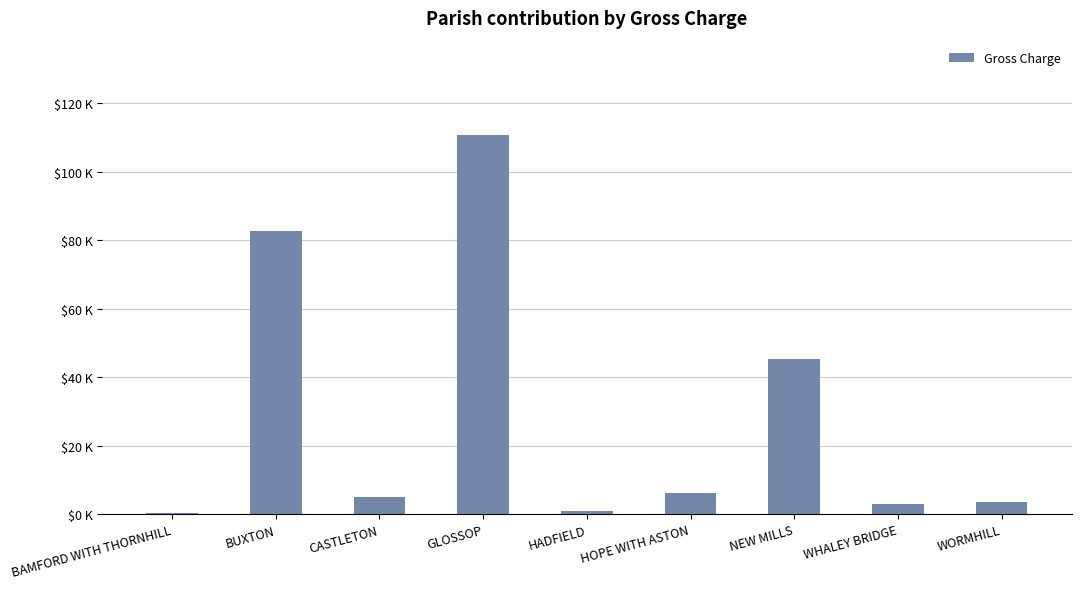

List the labels in order of value, smallest first.

BAMFORD WITH THORNHILL, HADFIELD, WHALEY BRIDGE, WORMHILL, CASTLETON, HOPE WITH ASTON, NEW MILLS, BUXTON, GLOSSOP